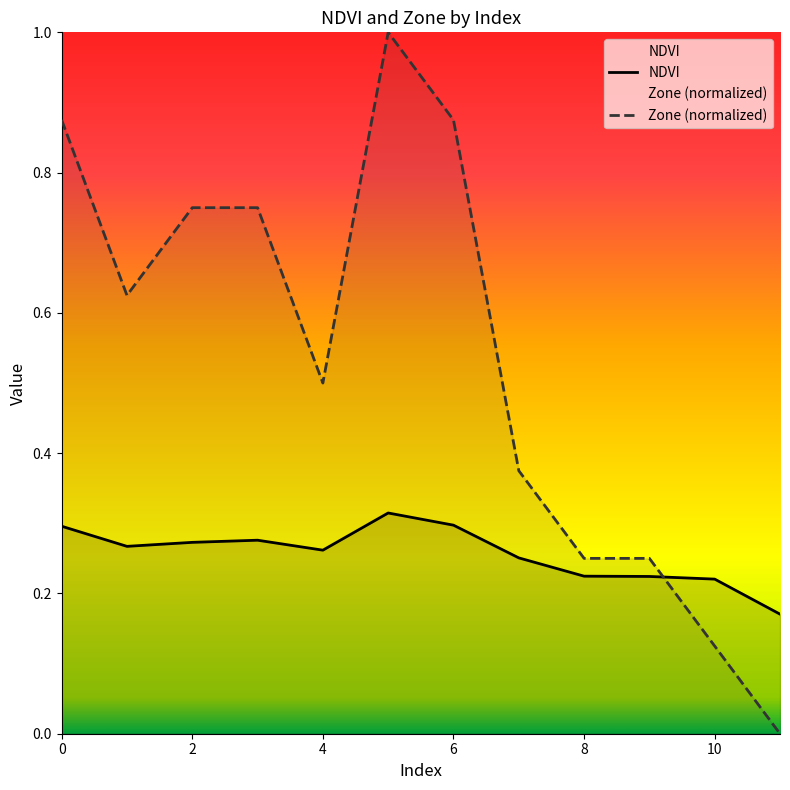

Read the Zone (normalized) value at 0.

0.9